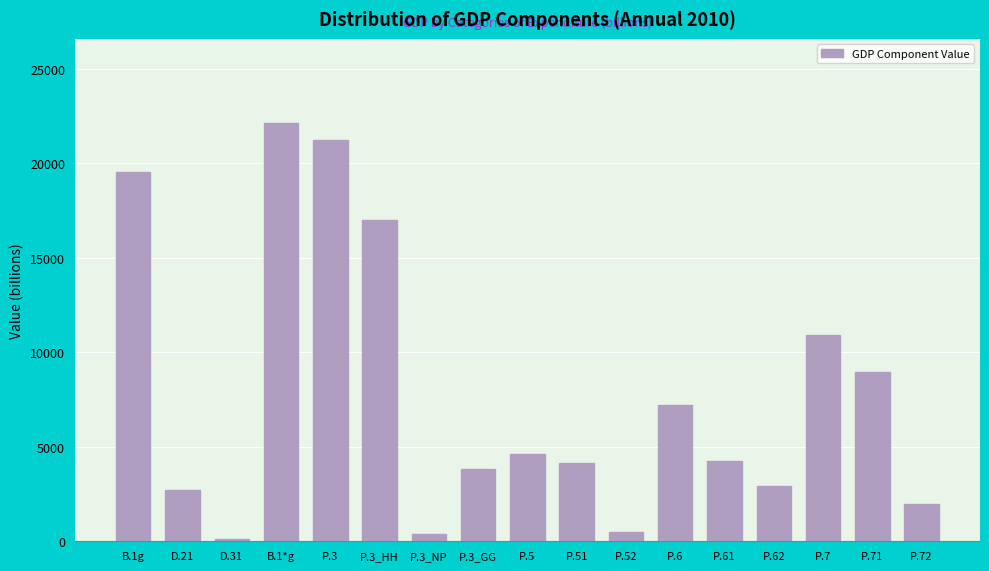

Reading left to right, extract all data points from this chart.

19532.9	2721.1	105.3	22148.7	21220.5	17004.9	383.3	3832.3	4635.6	4128.6	507.0	7191.2	4266.2	2925.0	10898.6	8951.1	1947.5